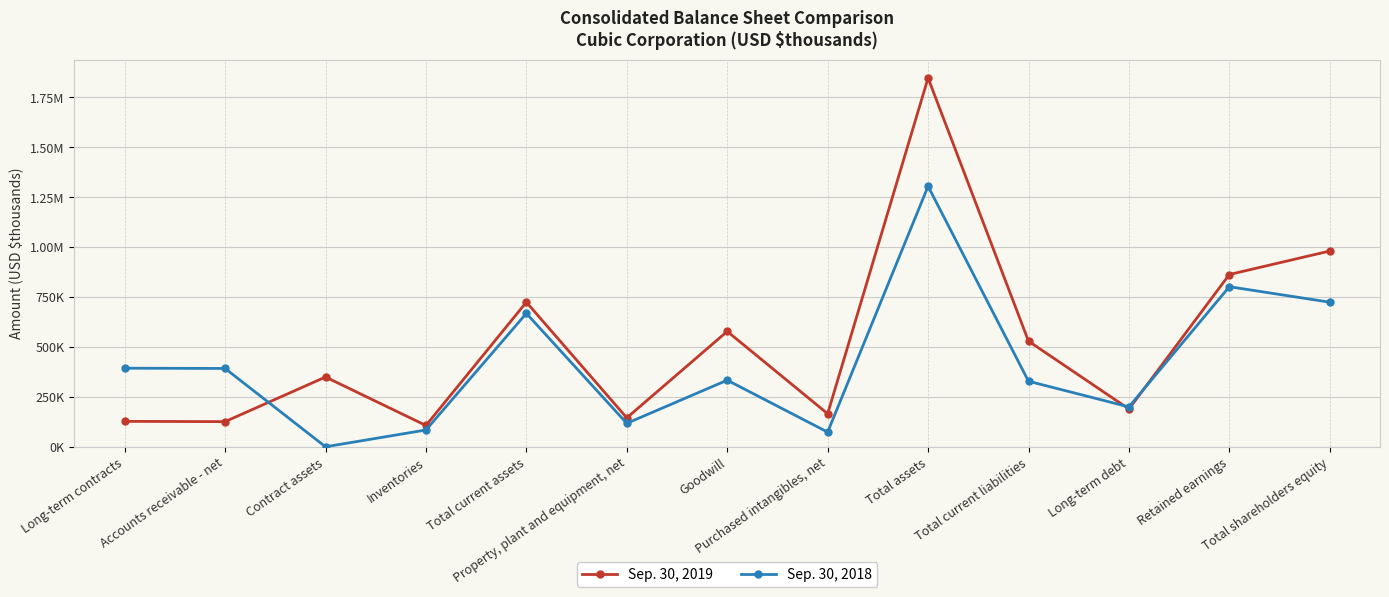

Reading left to right, what are all the values shown in this chart?

Sep. 30, 2019: Long-term contracts=127406	Accounts receivable - net=126014	Contract assets=349559	Inventories=106794	Total current assets=724309	Property, plant and equipment, net=144969	Goodwill=578097	Purchased intangibles, net=165613	Total assets=1847170	Total current liabilities=529159	Long-term debt=189111	Retained earnings=862948	Total shareholders equity=980568
Sep. 30, 2018: Long-term contracts=393691	Accounts receivable - net=392367	Contract assets=0	Inventories=84199	Total current assets=668147	Property, plant and equipment, net=117546	Goodwill=333626	Purchased intangibles, net=73533	Total assets=1304883	Total current liabilities=328339	Long-term debt=199793	Retained earnings=801834	Total shareholders equity=724196